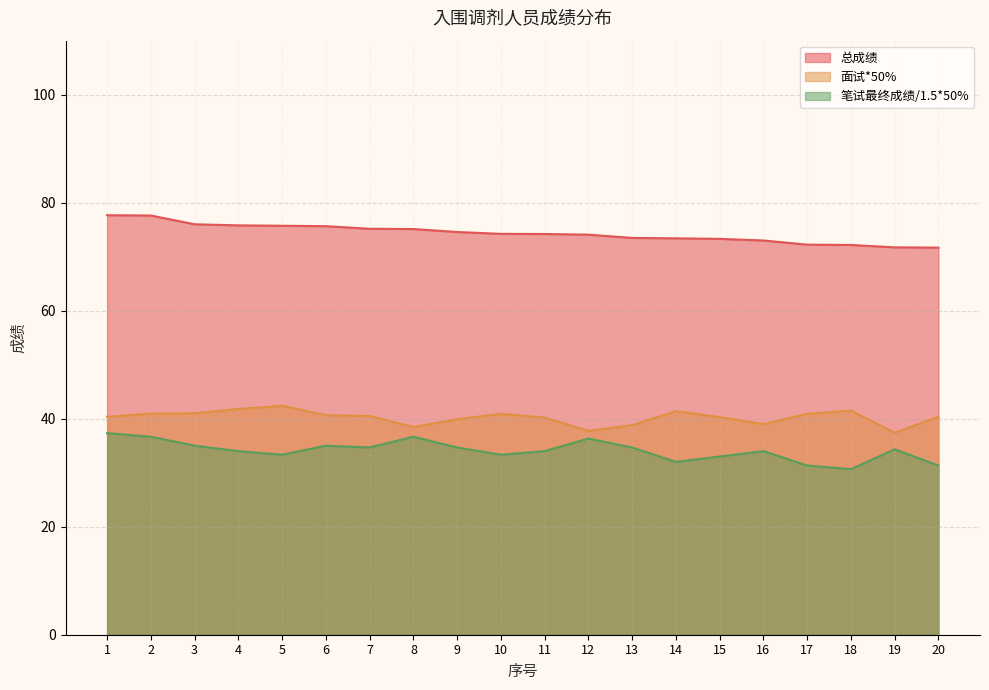

Reading left to right, what are all the values shown in this chart?

总成绩: 77.7	77.6	76.0	75.8	75.7	75.7	75.2	75.1	74.6	74.2	74.2	74.1	73.5	73.4	73.3	73.0	72.2	72.2	71.7	71.7
面试*50%: 40.4	41.0	41.0	41.8	42.4	40.6	40.5	38.5	39.9	40.9	40.2	37.8	38.8	41.4	40.3	39.0	40.9	41.5	37.4	40.4
笔试最终成绩/1.5*50%: 37.3	36.7	35.0	34.0	33.3	35.0	34.7	36.7	34.7	33.3	34.0	36.3	34.7	32.0	33.0	34.0	31.3	30.7	34.3	31.3